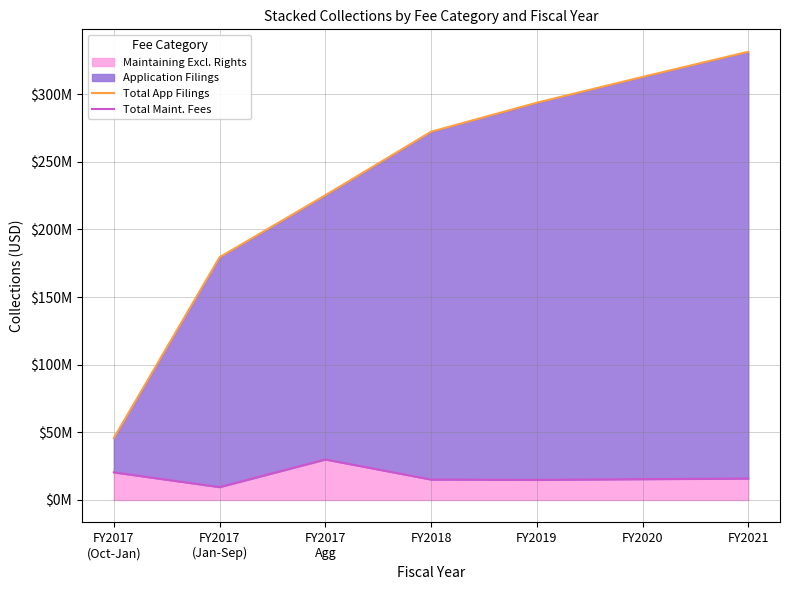

At how many categories does at least one series exceed 61685979?

6